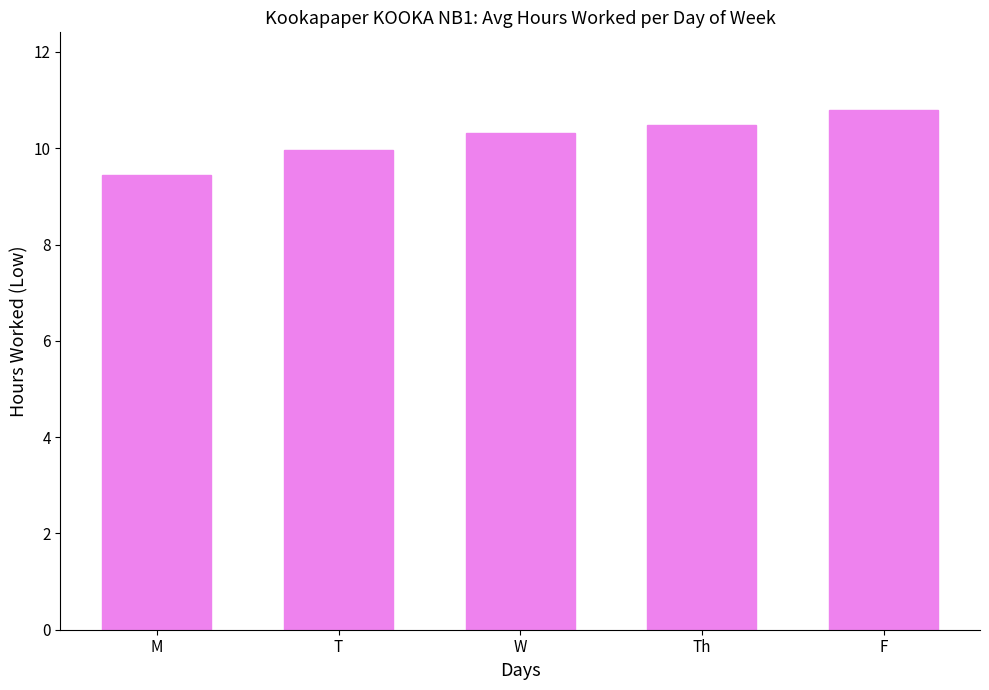

Which category has the lowest value across all series?

M